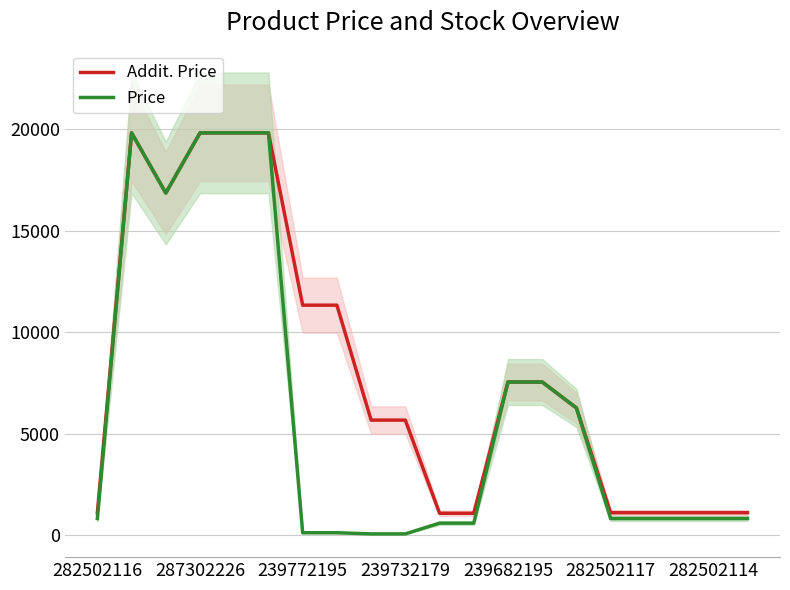

How many values in the Addit. Price series exceed 6266?

10